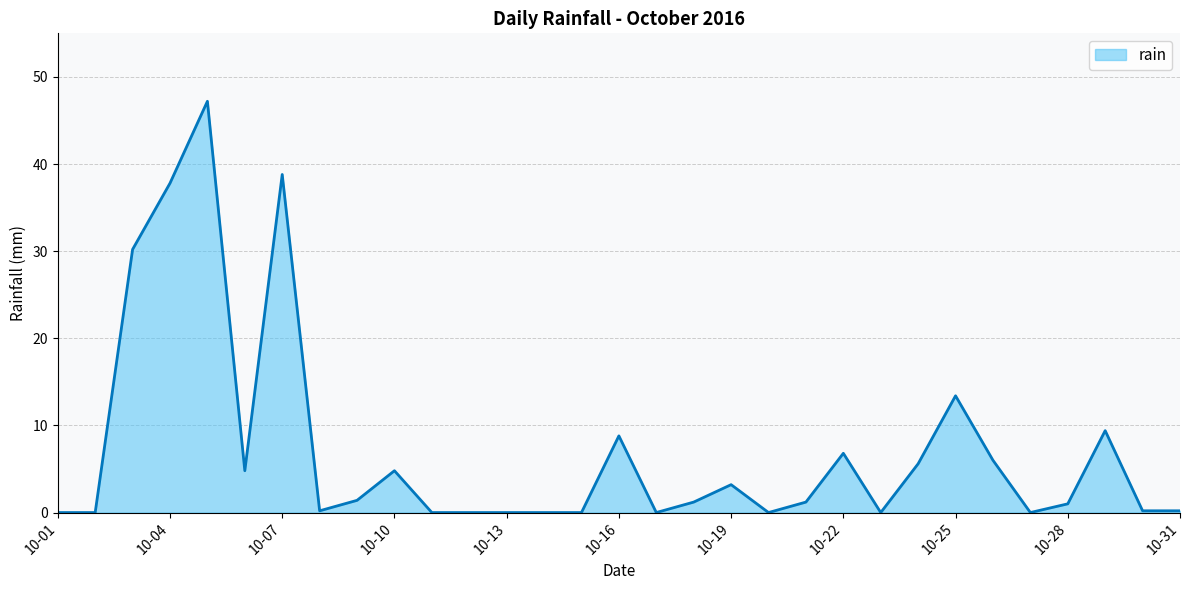

What is the difference between the maximum and minimum values?

47.2